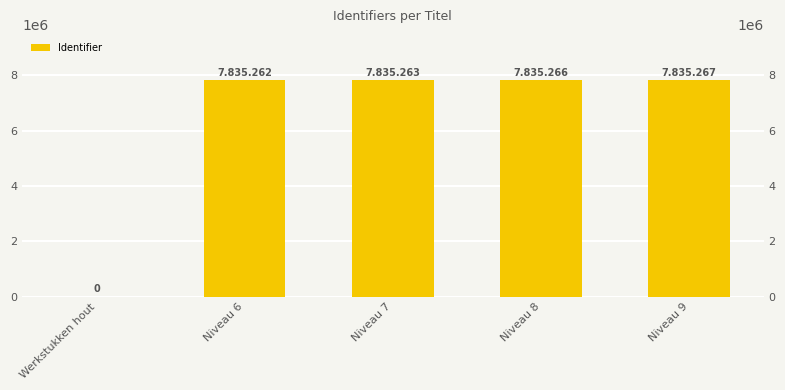

What is the value of the 4th bar from the left?

7835266